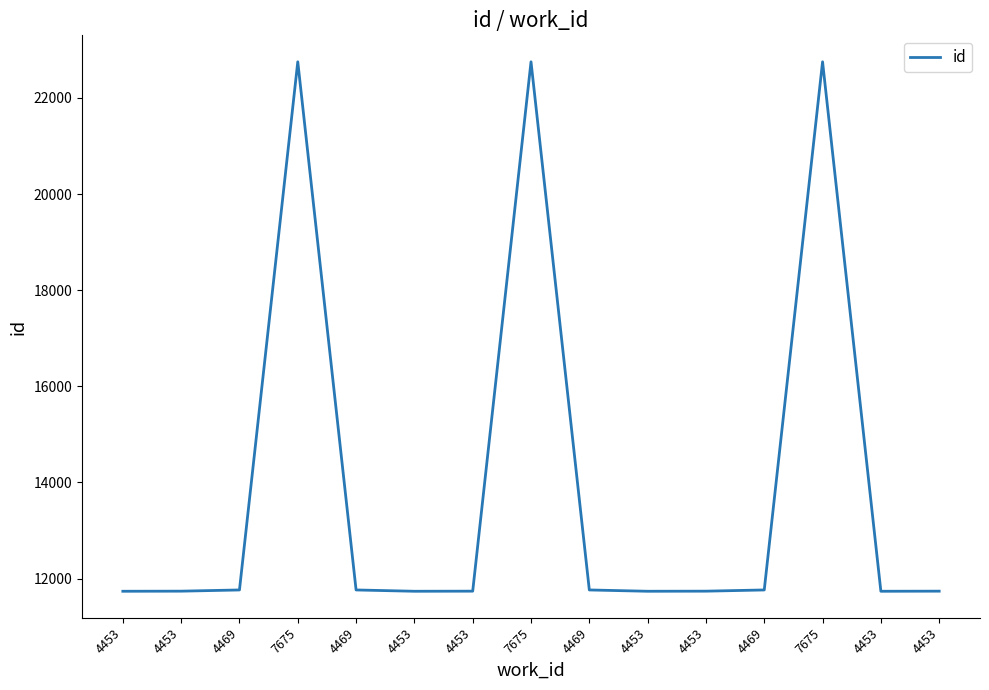

What value does the data have at 4453, to the nearest 10?

11740